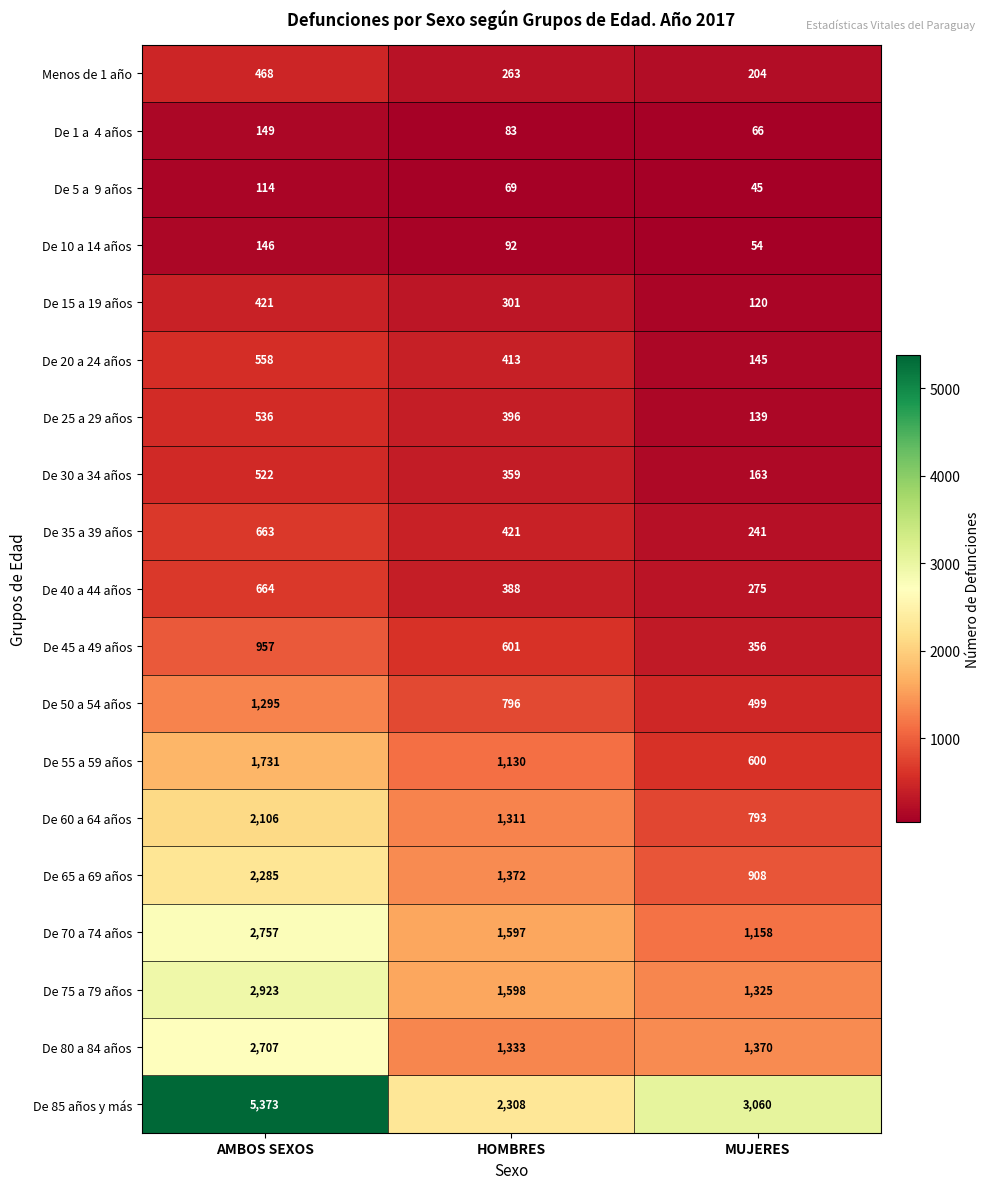

Which series has the largest total across all categories?

De 85 años y más